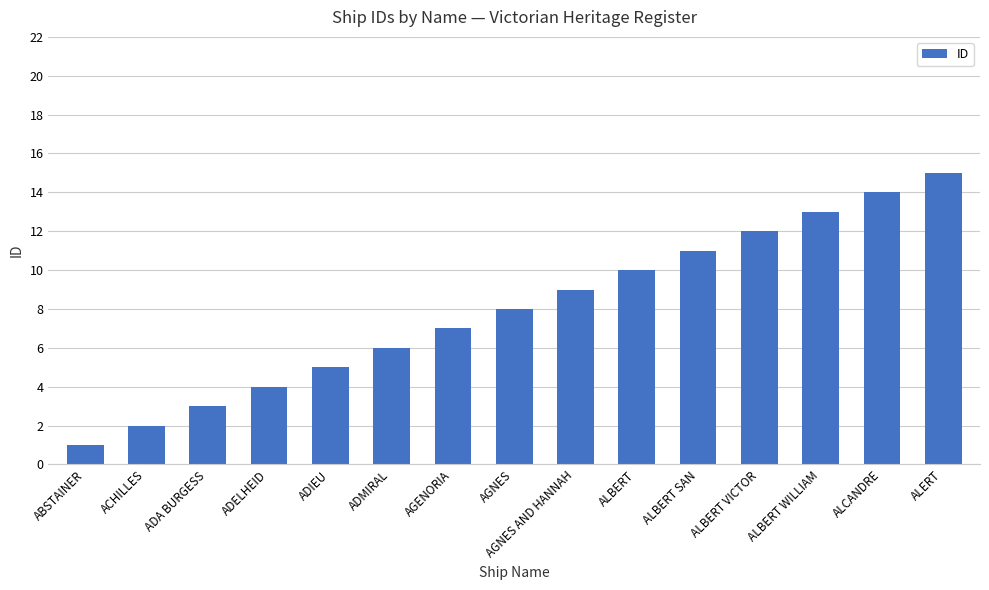

What is the difference between the maximum and minimum values?

14